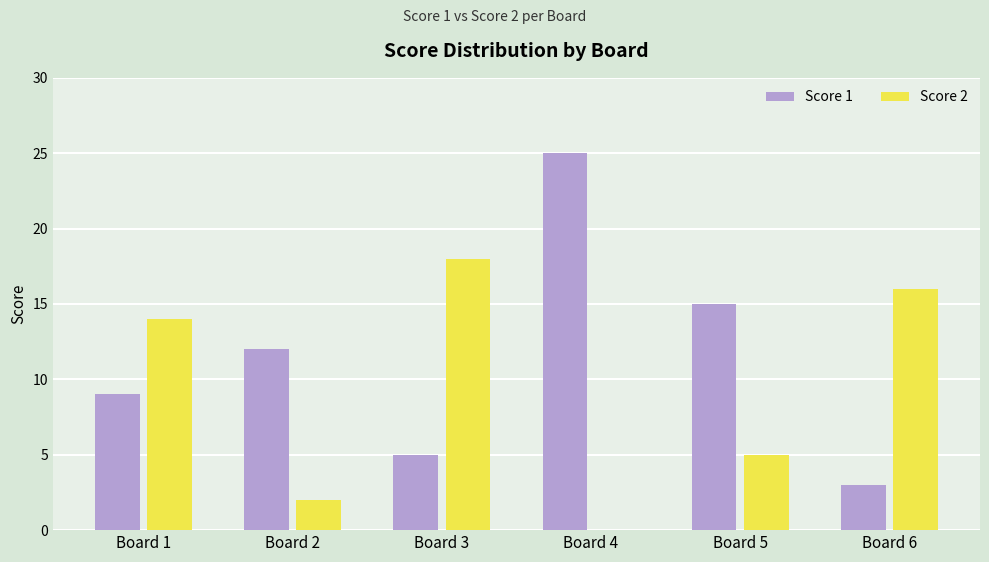

How many data points does each series have?

6